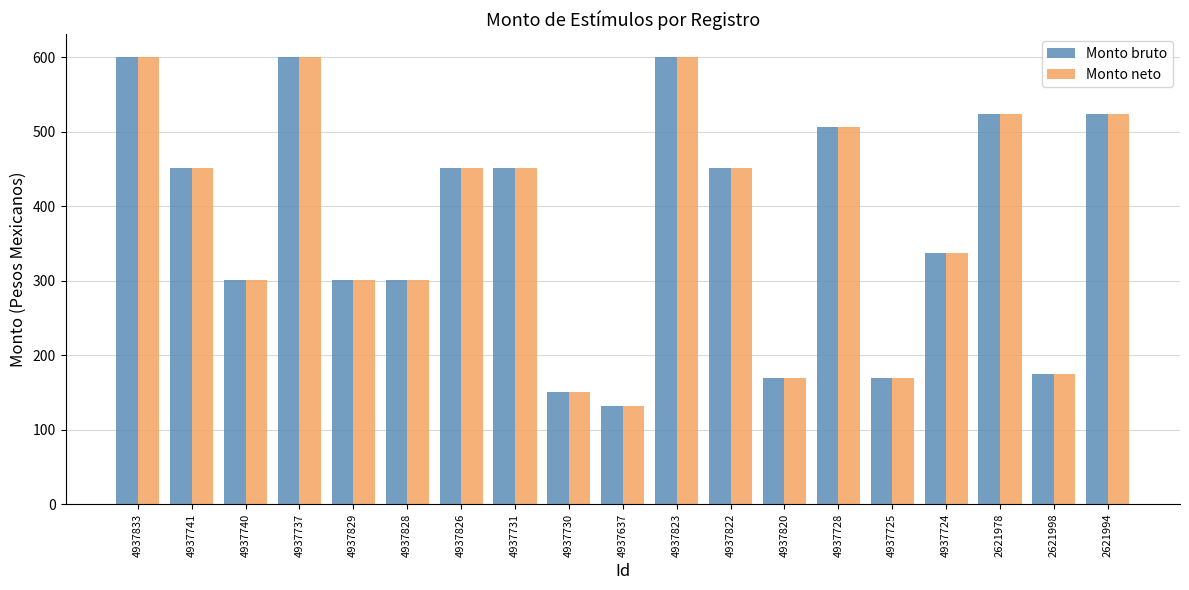

Where is Monto bruto nearest to the value 366?

4937724